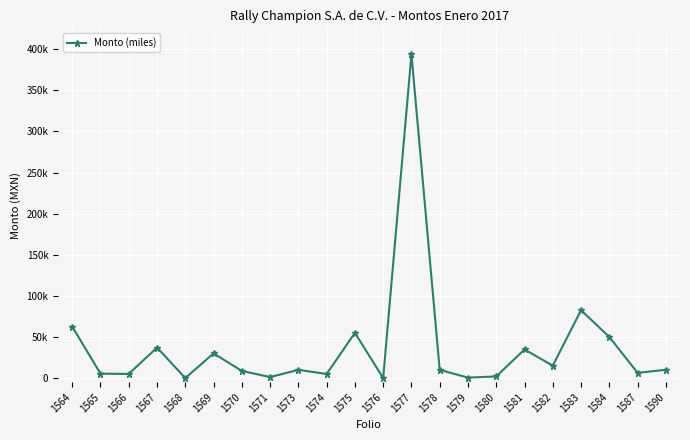

Reading left to right, extract all data points from this chart.

1564=62650.0	1565=5398.9	1566=5000.0	1567=37127.0	1568=21.0	1569=30000.0	1570=8700.0	1571=1250.0	1573=10000.0	1574=5000.0	1575=55001.2	1576=19.8	1577=393887.3	1578=10000.0	1579=550.0	1580=2000.0	1581=34801.8	1582=15112.5	1583=82553.8	1584=50000.0	1587=6412.5	1590=10080.0